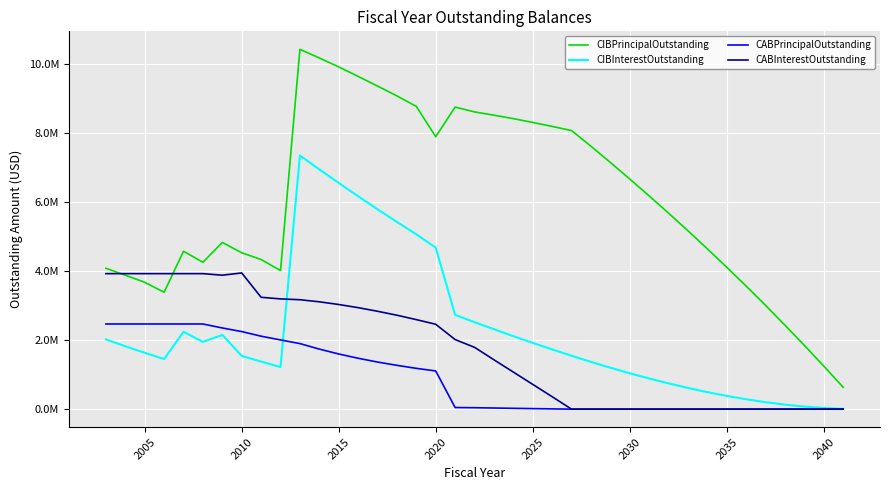

What is the greatest value displayed?

10435000.0